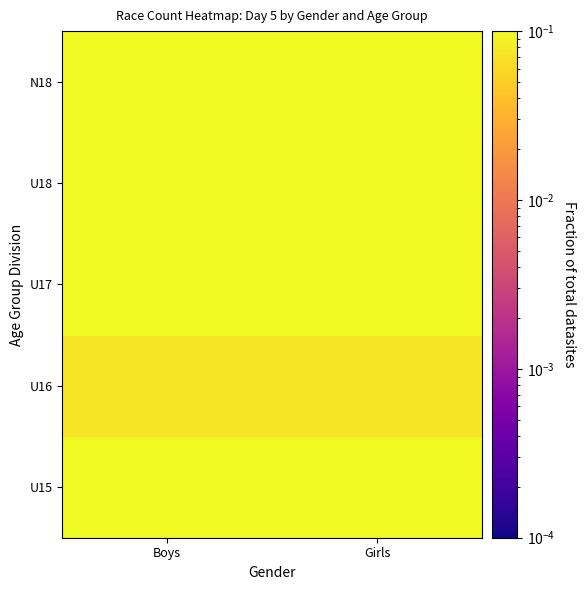

What is the minimum value shown in the chart?

0.1